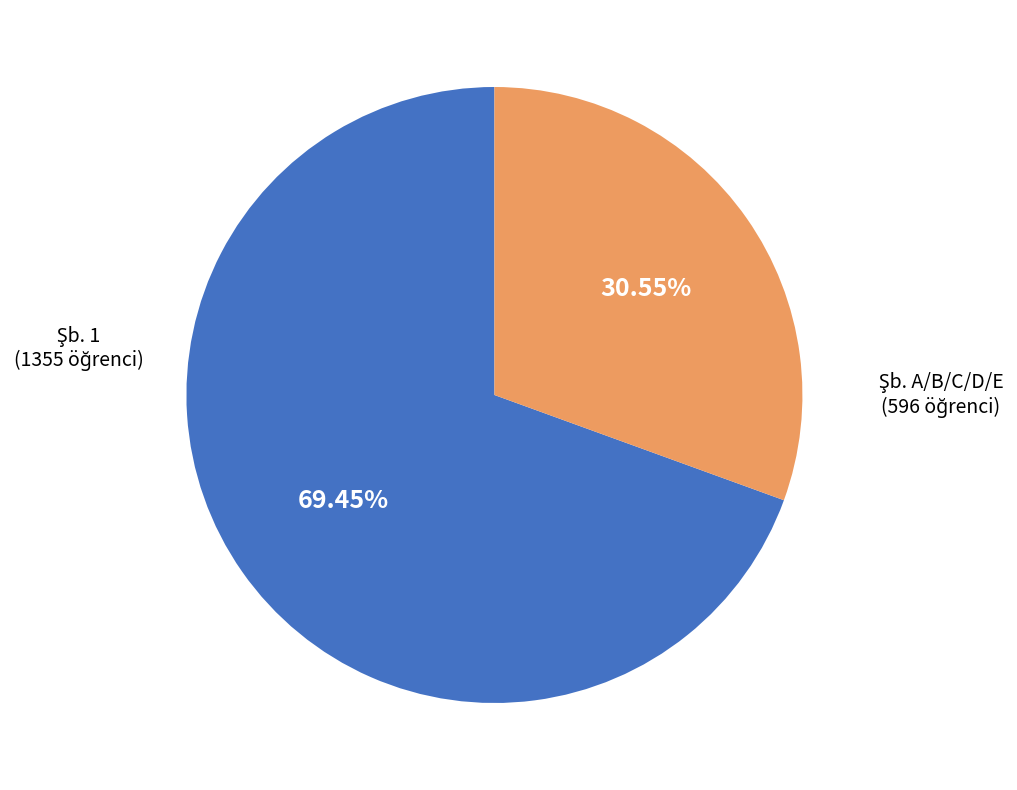

To the nearest percent, what is the difference between the largest and smallest slice percentages?

39%